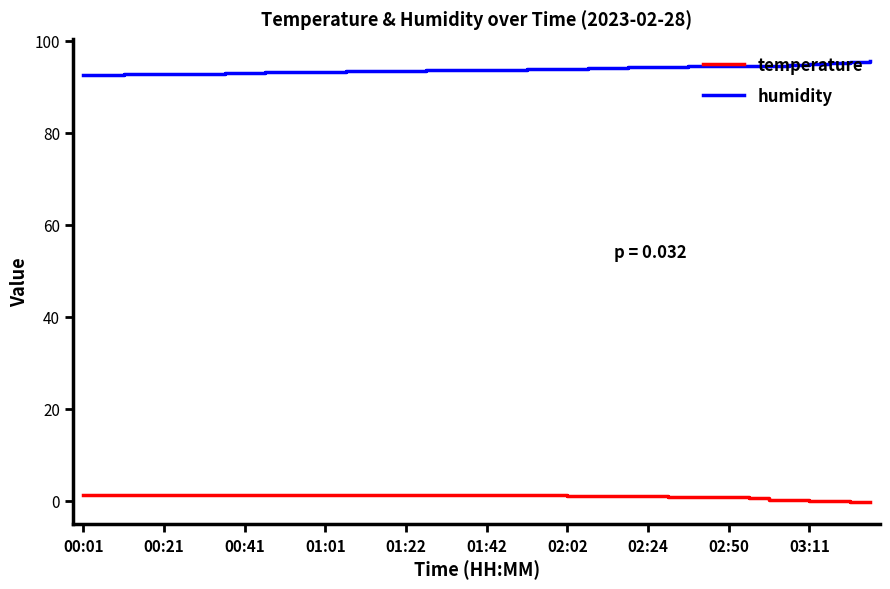

List the series in order of their overall mean, highest first.

humidity, temperature